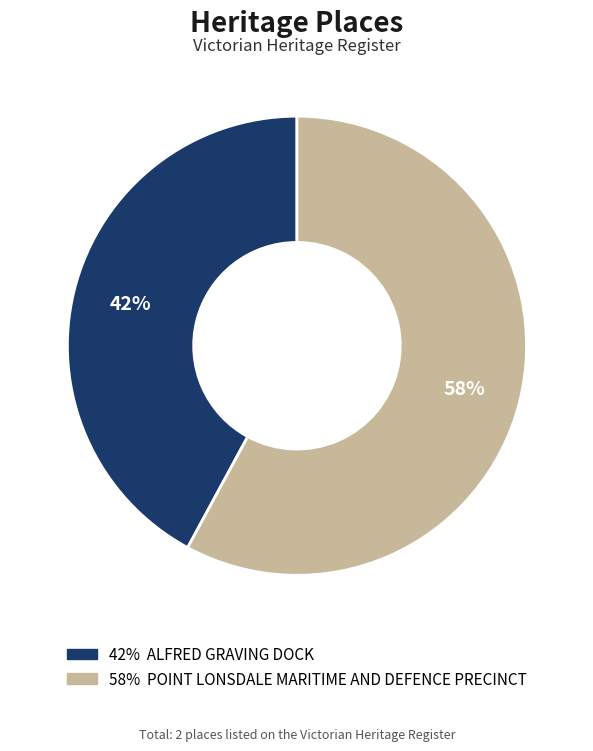

Is there a majority slice in this chart?

Yes